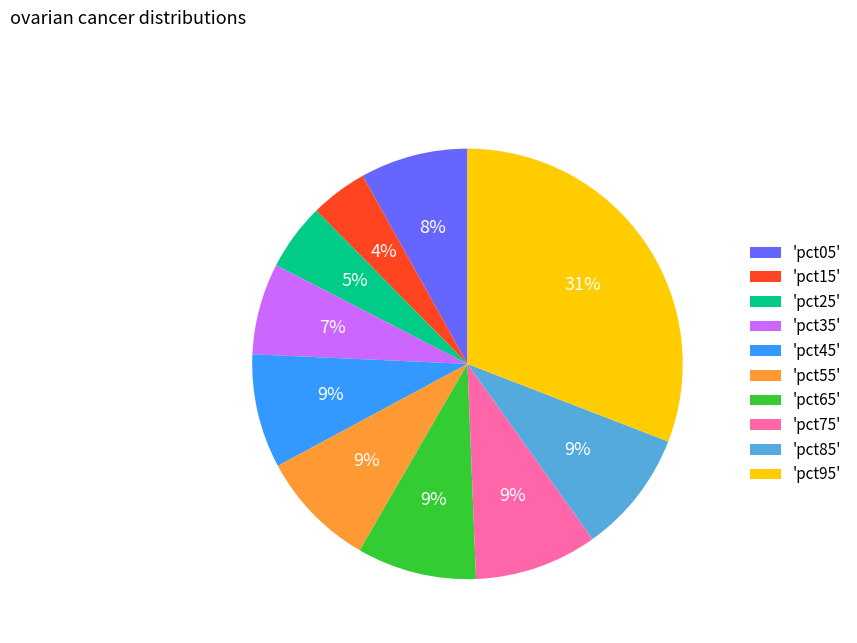

What percentage is the 'pct75' slice, to the nearest percent?

9%